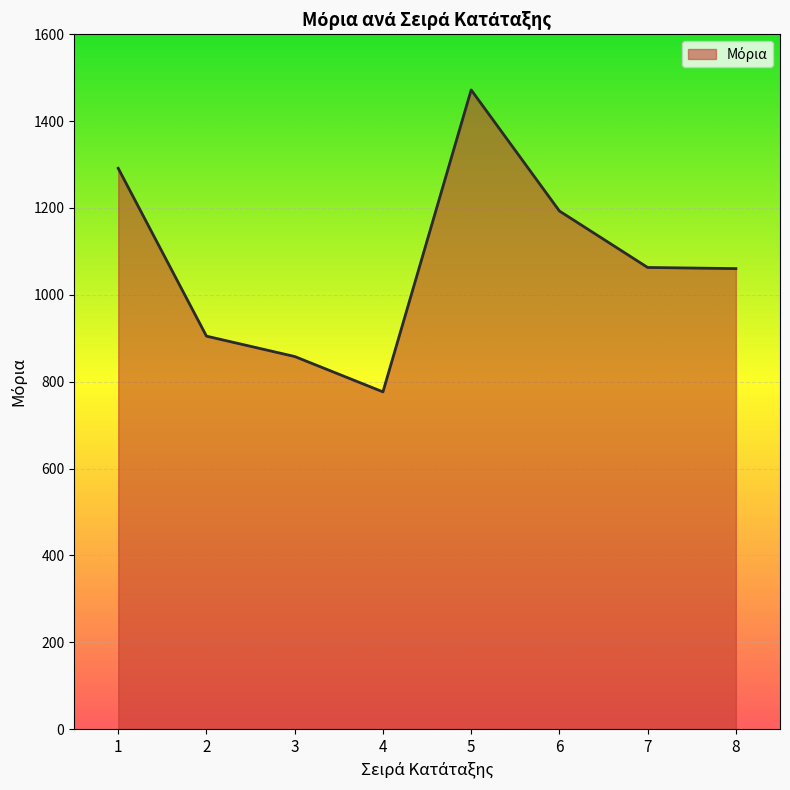

True or false: the data has more than 0 interior local peaks.

True